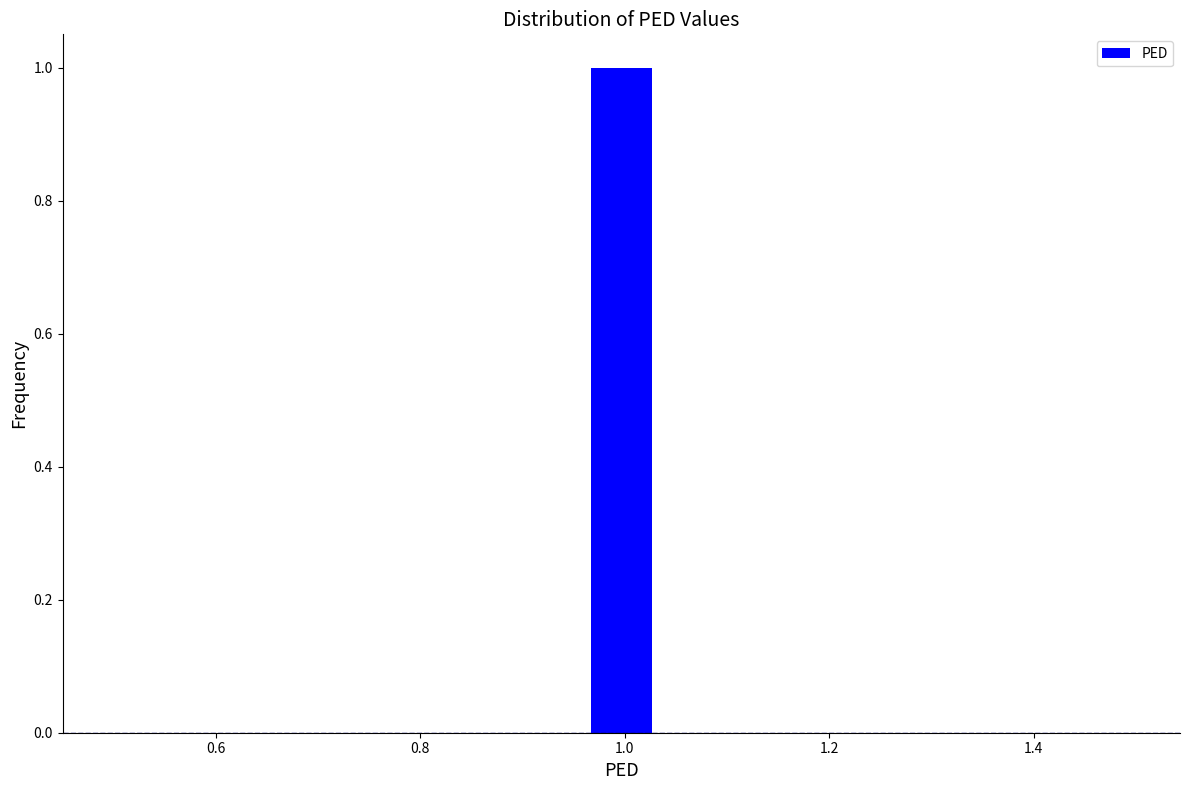

Around what value on the x-axis is the tallest bar? Give the approximate position of its centre, as read against the axis.

1.00